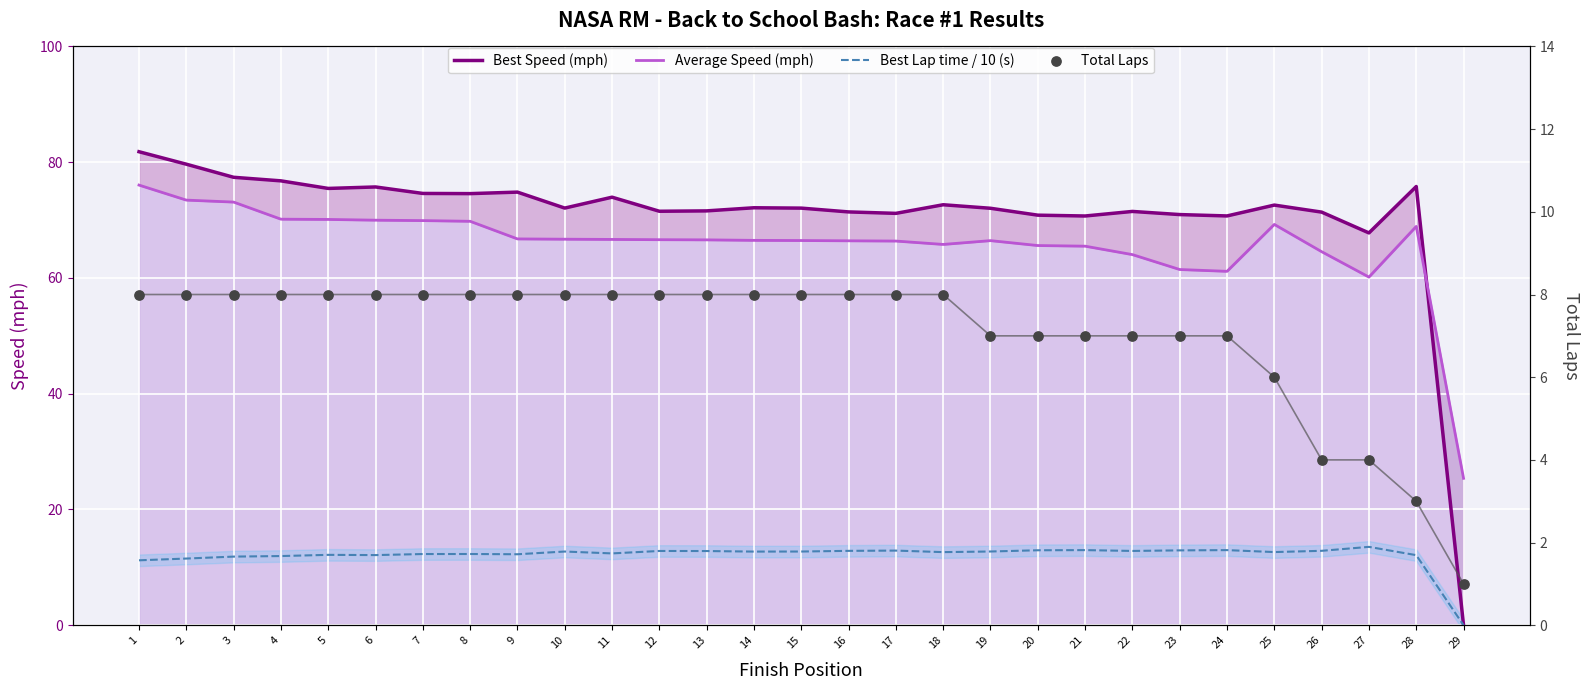

Which series has the widest spread of Y values?

Best Speed (mph)